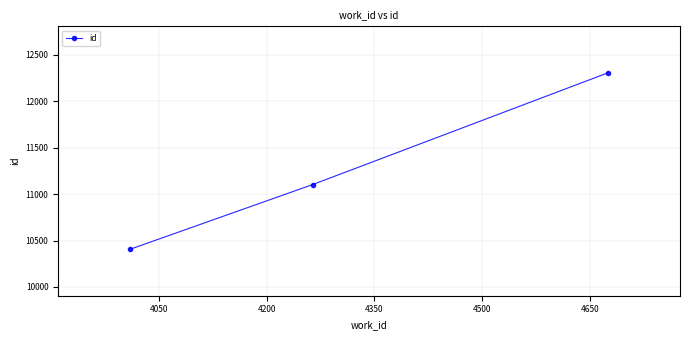

Reading left to right, extract all data points from this chart.

10406	11103	12307